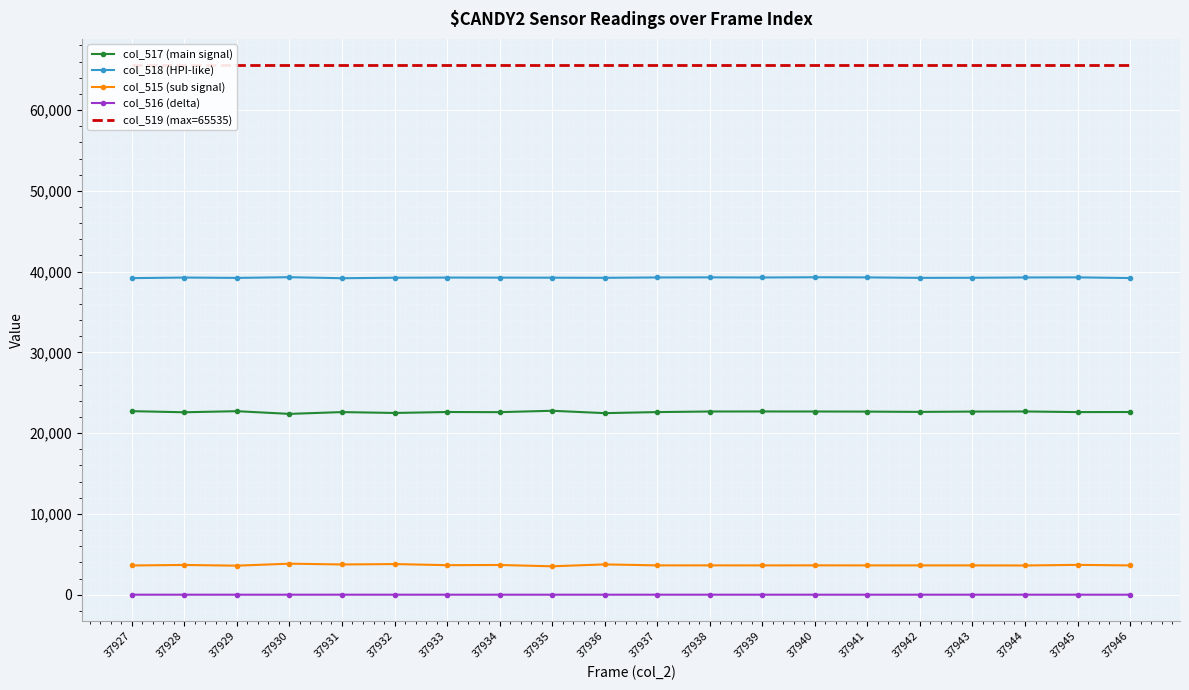

Reading left to right, transcribe all the data shown in this chart.

col_517 (main signal): 22723	22587	22719	22386	22609	22500	22617	22601	22771	22479	22609	22681	22685	22681	22668	22632	22671	22685	22609	22616
col_518 (HPI-like): 39194	39264	39222	39308	39182	39242	39262	39255	39247	39234	39275	39288	39271	39301	39283	39226	39237	39275	39288	39203
col_515 (sub signal): 3618	3683	3594	3841	3744	3793	3656	3679	3517	3751	3631	3631	3628	3633	3628	3628	3627	3618	3692	3628
col_516 (delta): 0	1	0	0	2	0	1	0	0	1	0	1	1	0	0	1	1	1	0	0
col_519 (max=65535): 65535	65535	65535	65535	65535	65535	65535	65535	65535	65535	65535	65535	65535	65535	65535	65535	65535	65535	65535	65535